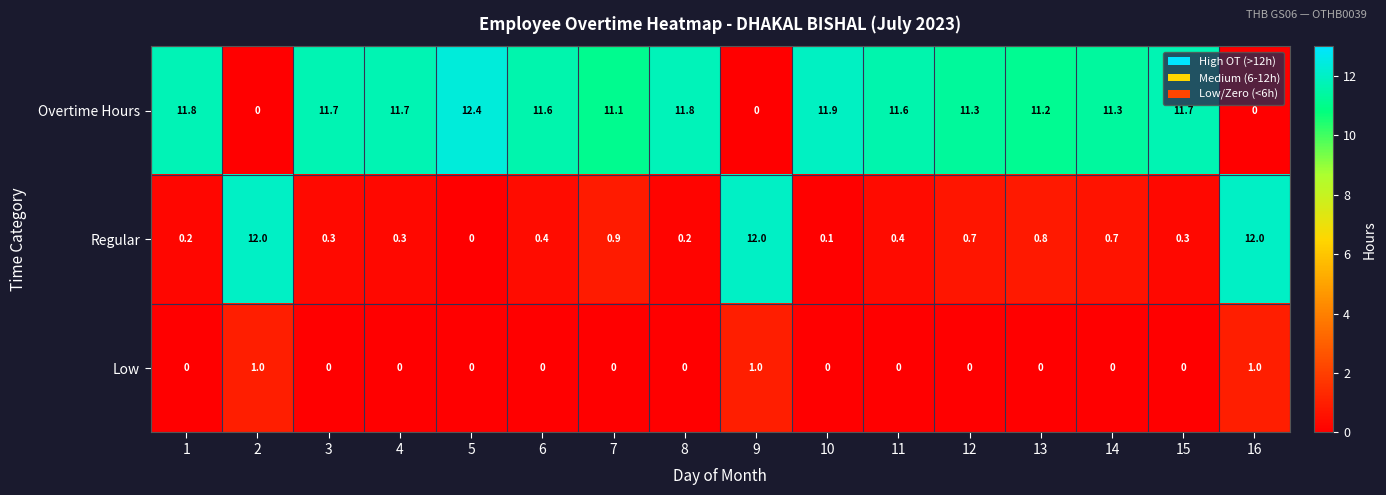

What is the total value across all series at 16?

13.0